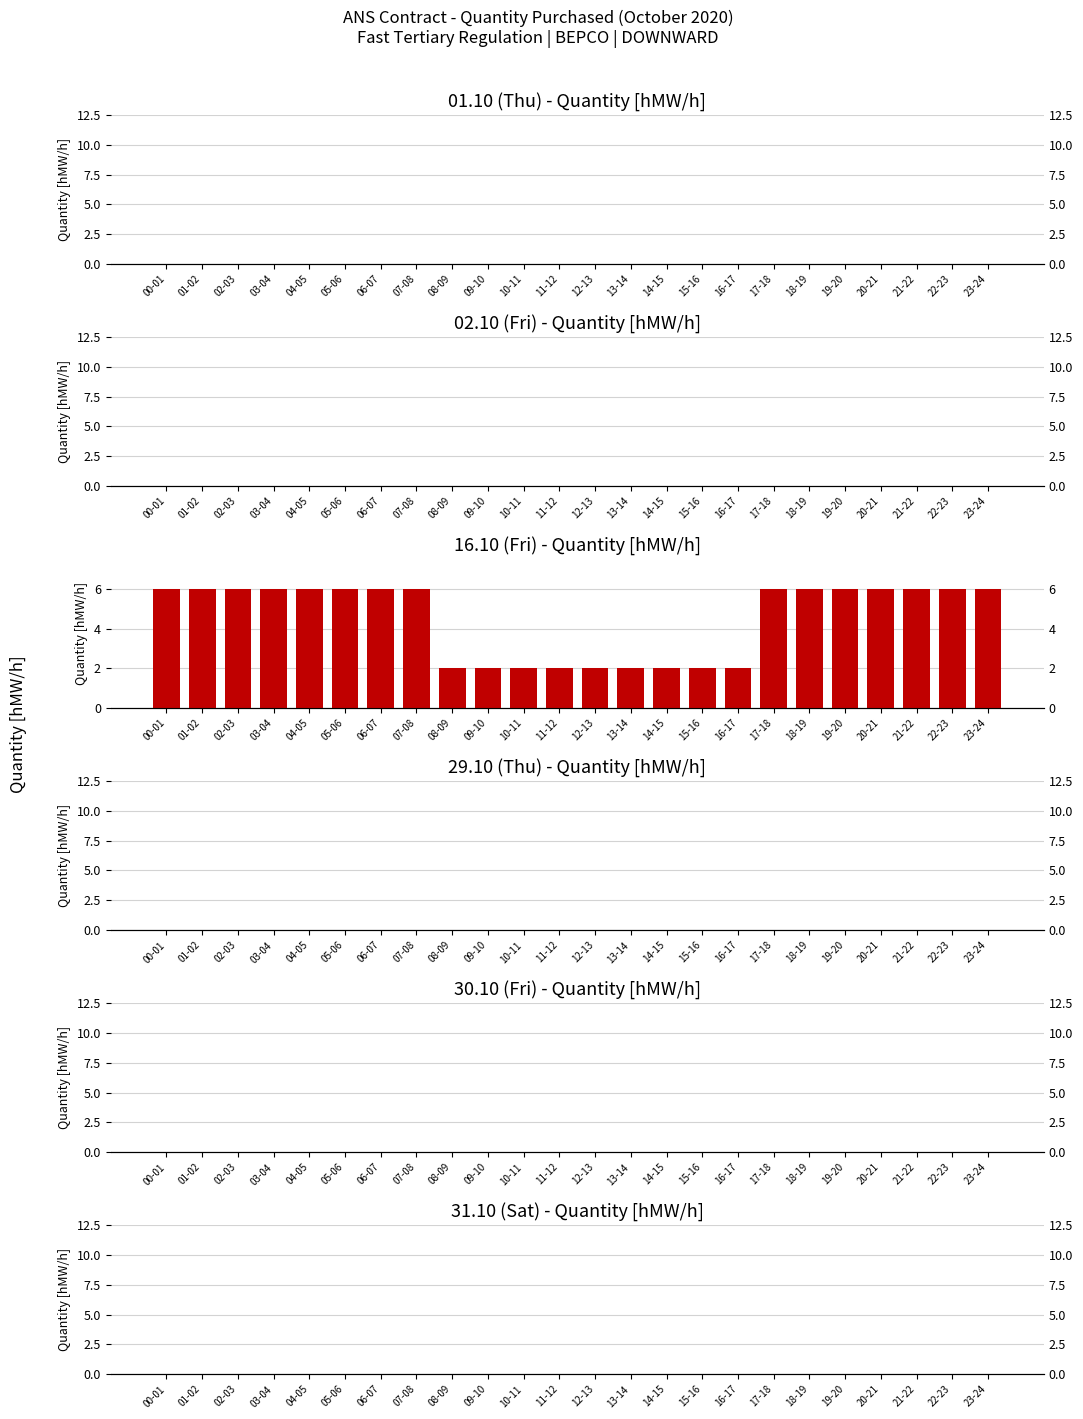

True or false: 01.10 (Thu) has a value of 0 at 14-15.

True